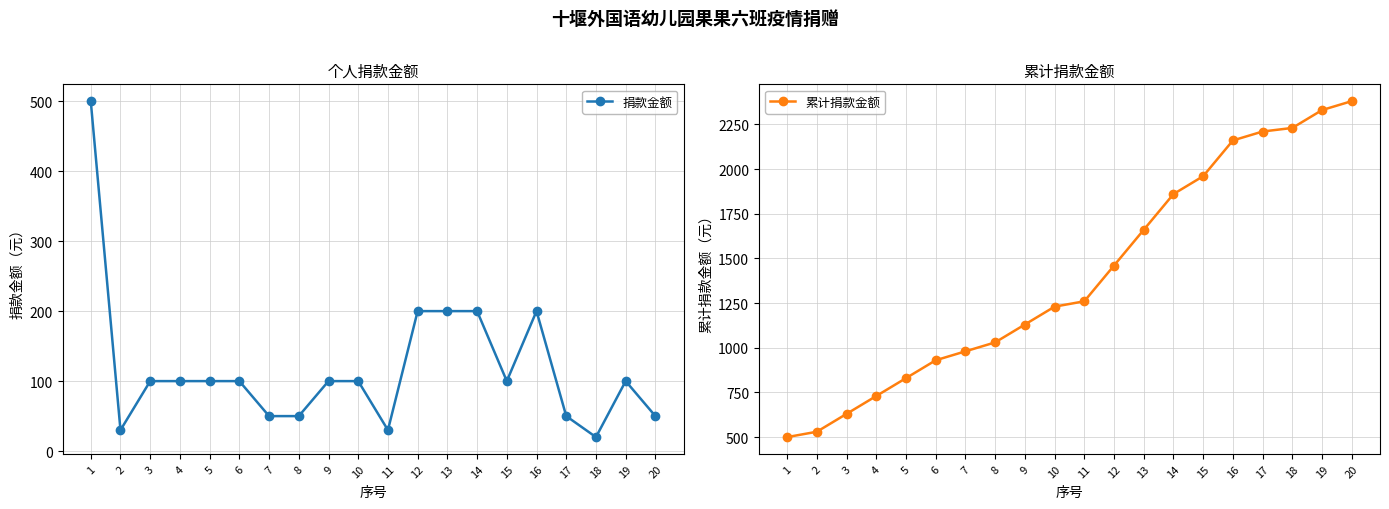

True or false: 累计捐款金额 and 捐款金额 cross at least once.

False